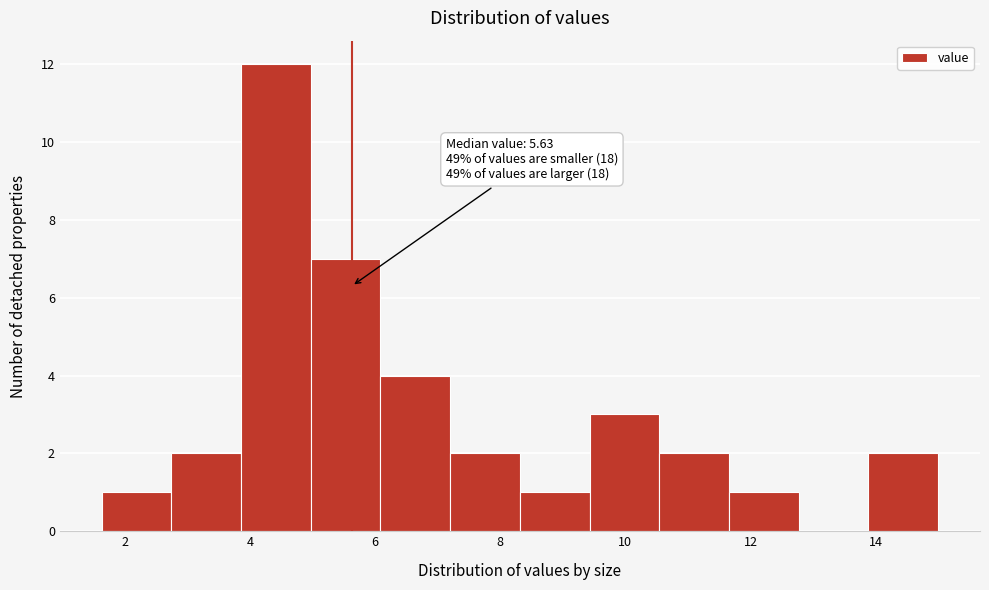

Over which range of the x-axis is the bar tallest?

3.8 to 5.0